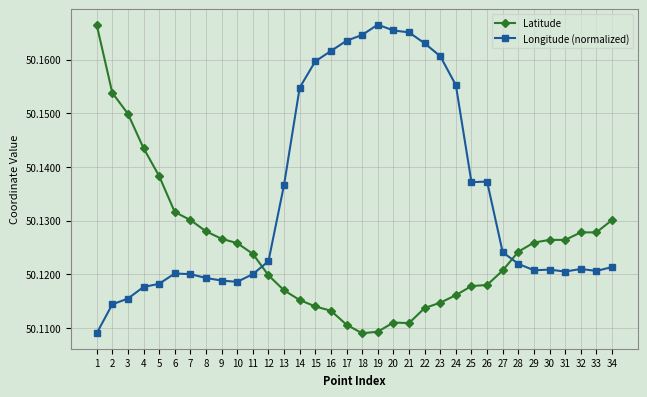

At how many categories does at least one series exceed 50?

34